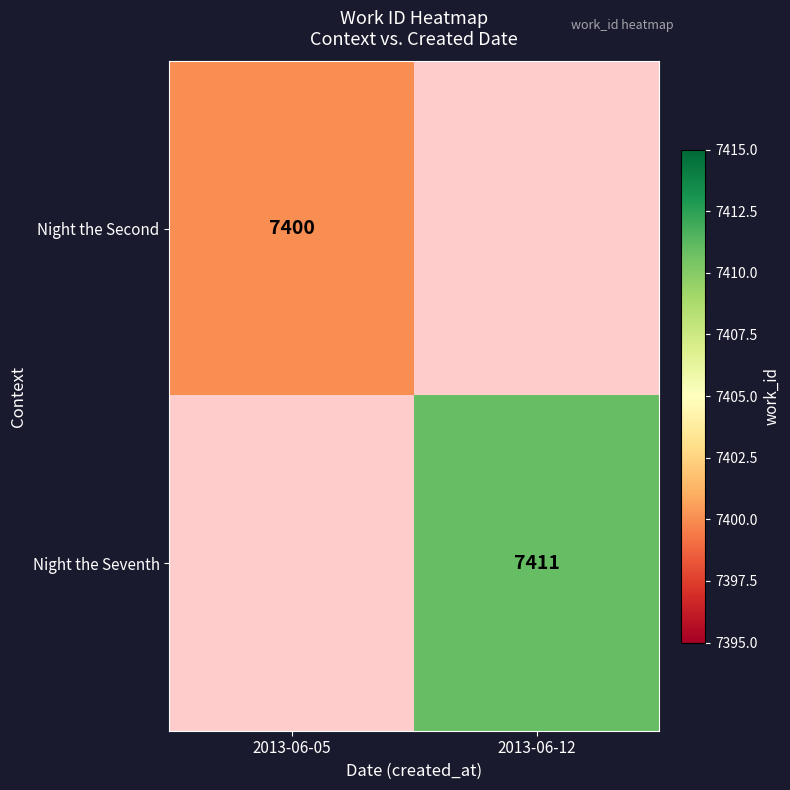

The Night the Second series shows 10651 at 2013-06-05. True or false?

False